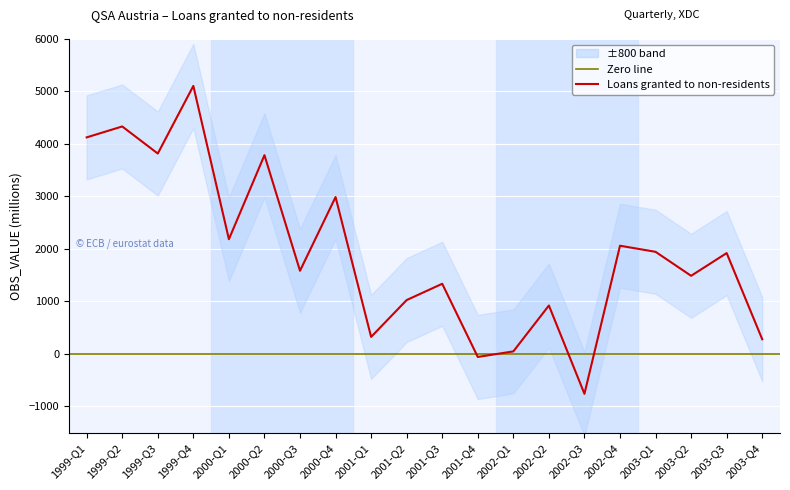

How many interior local peaks (higher than both neighbors) does the data have?

8